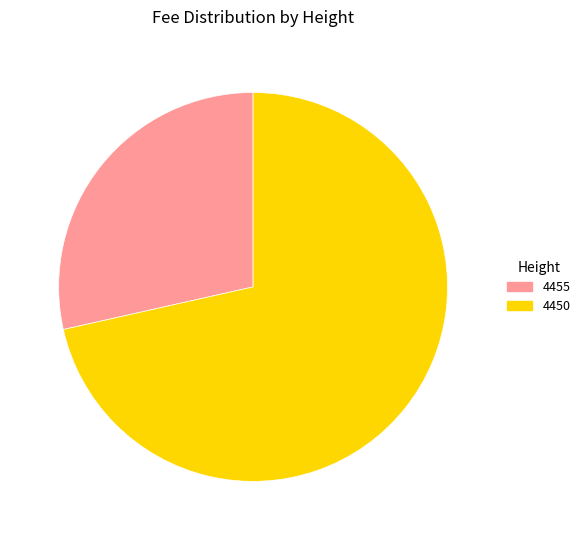

True or false: 4450 accounts for 71% of the total.

True